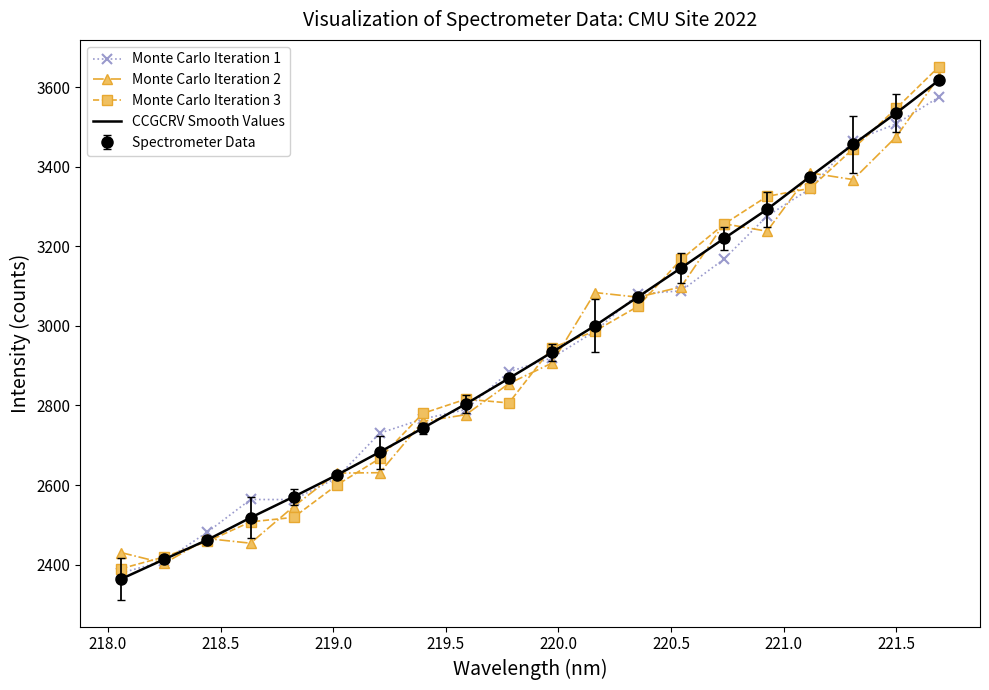

Which series has the largest total across all categories?

CCGCRV Smooth Values